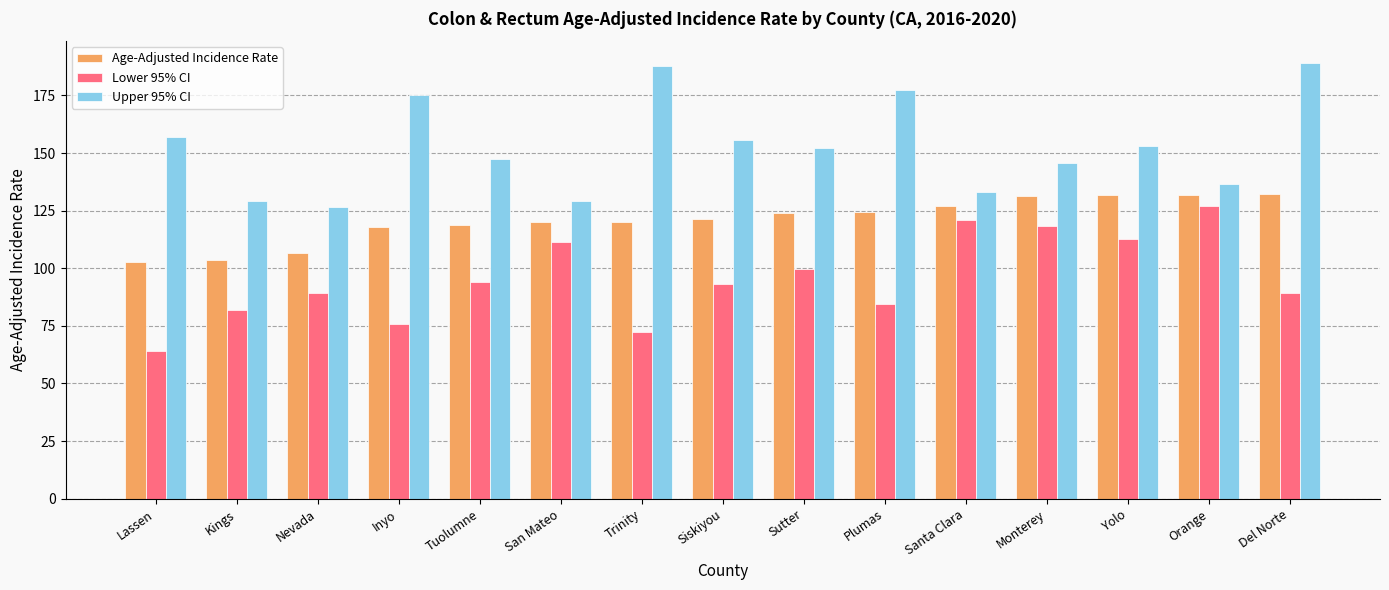

List the series in order of their overall mean, highest first.

Upper 95% CI, Age-Adjusted Incidence Rate, Lower 95% CI